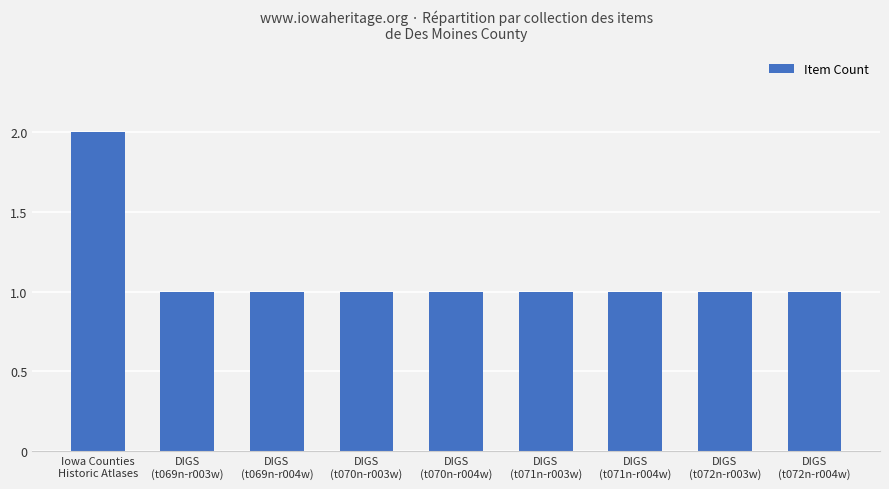

What is the value of the 9th bar from the left?

1